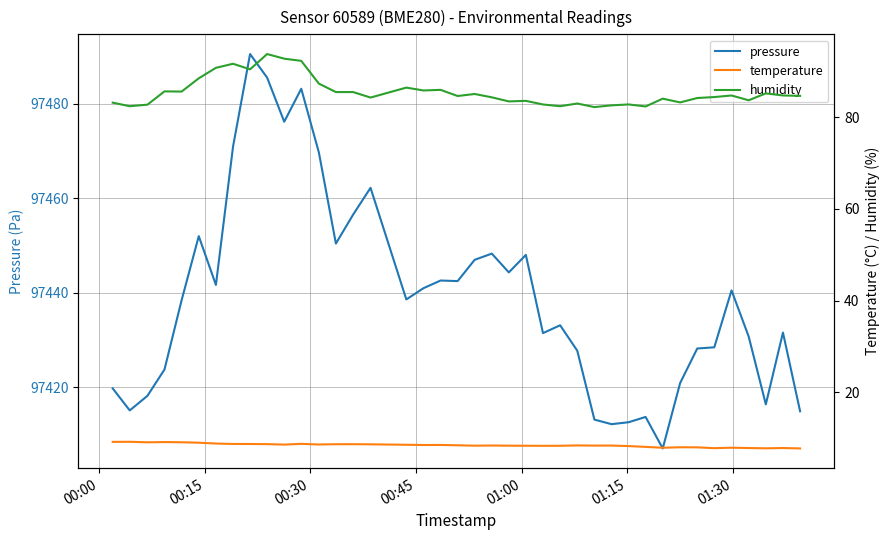

True or false: pressure has more than 2 points higher than both neighbors.

True